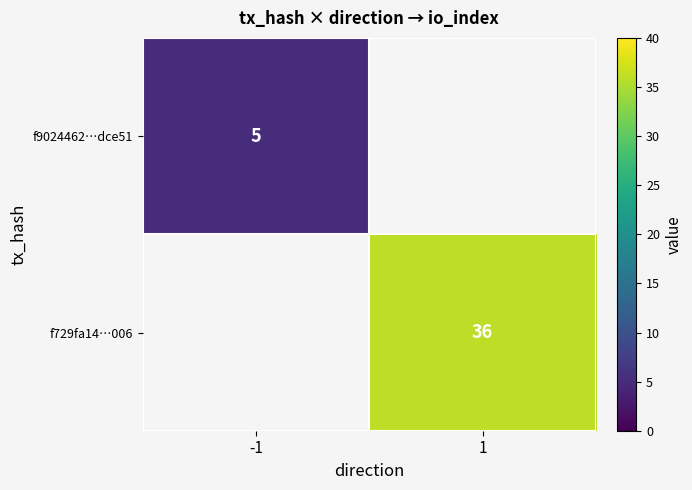

True or false: f729fa14…006 has a value of 36 at 1.

True